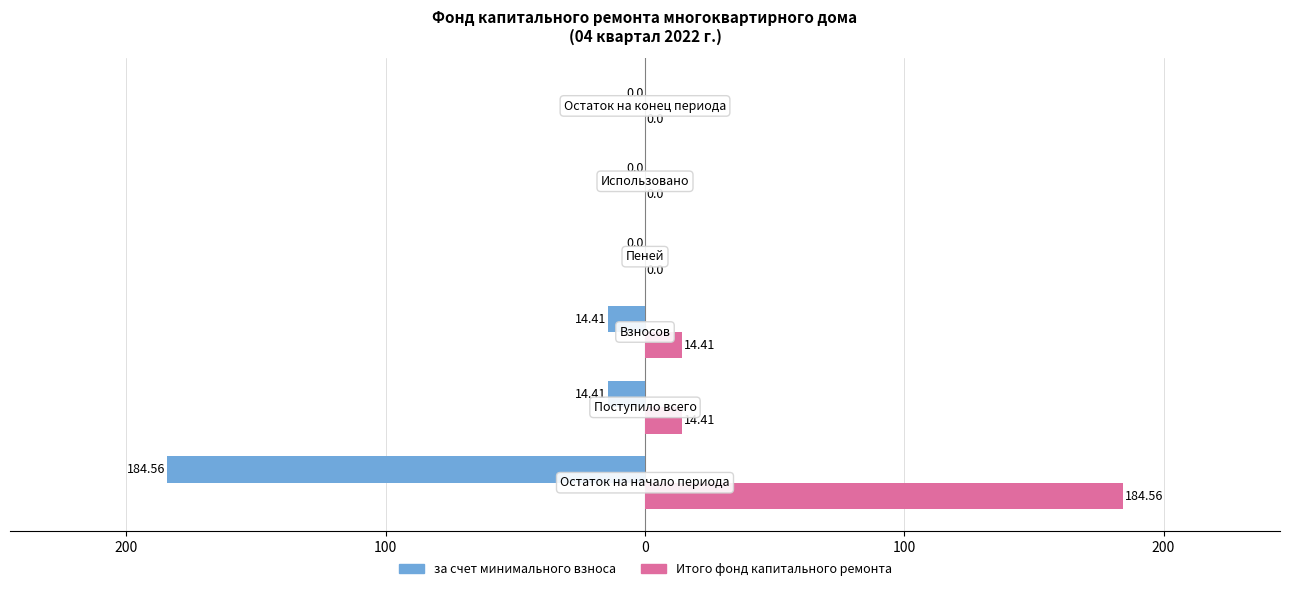

Rank the series by their maximum value, from lowest to highest.

за счет минимального взноса, Итого фонд капитального ремонта